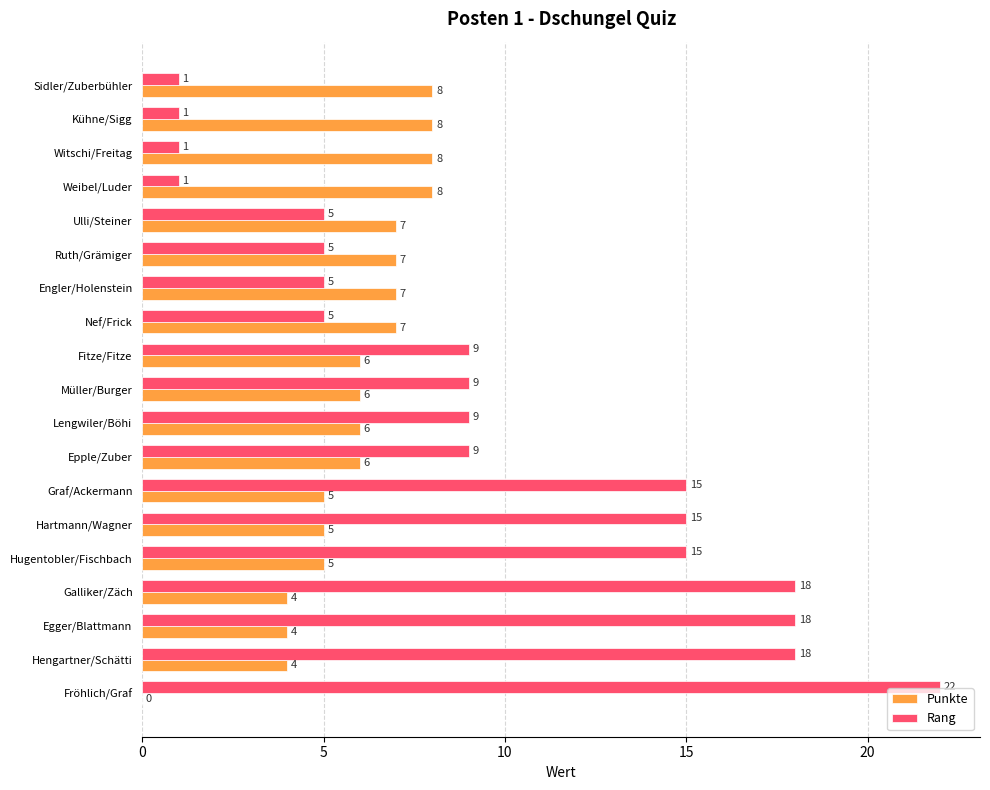

Which series has the largest total across all categories?

Rang